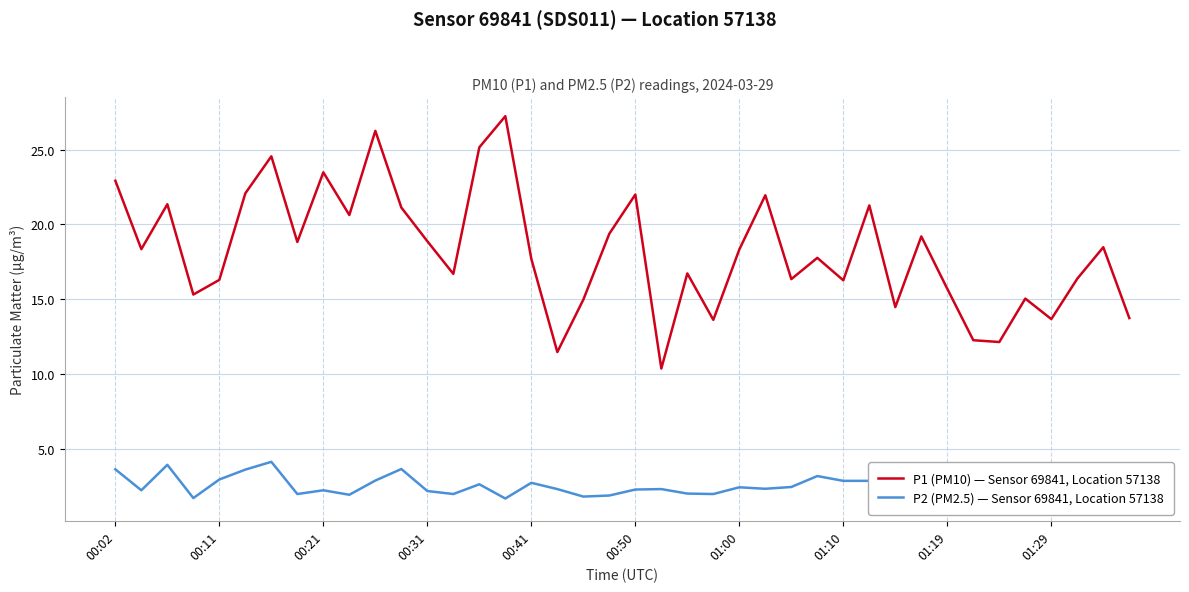

At which category does the chart reach its minimum across all series?

34